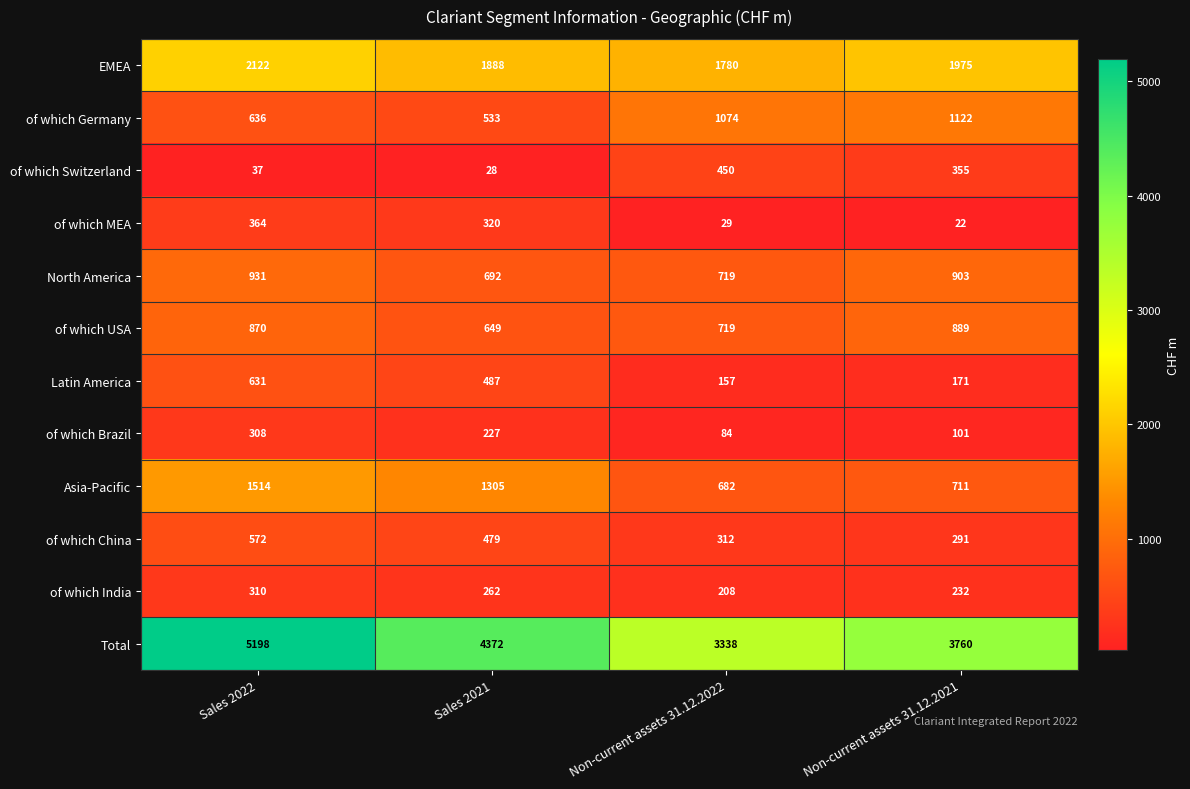

What is the spread (max minus min) of values at Sales 2021?

4344